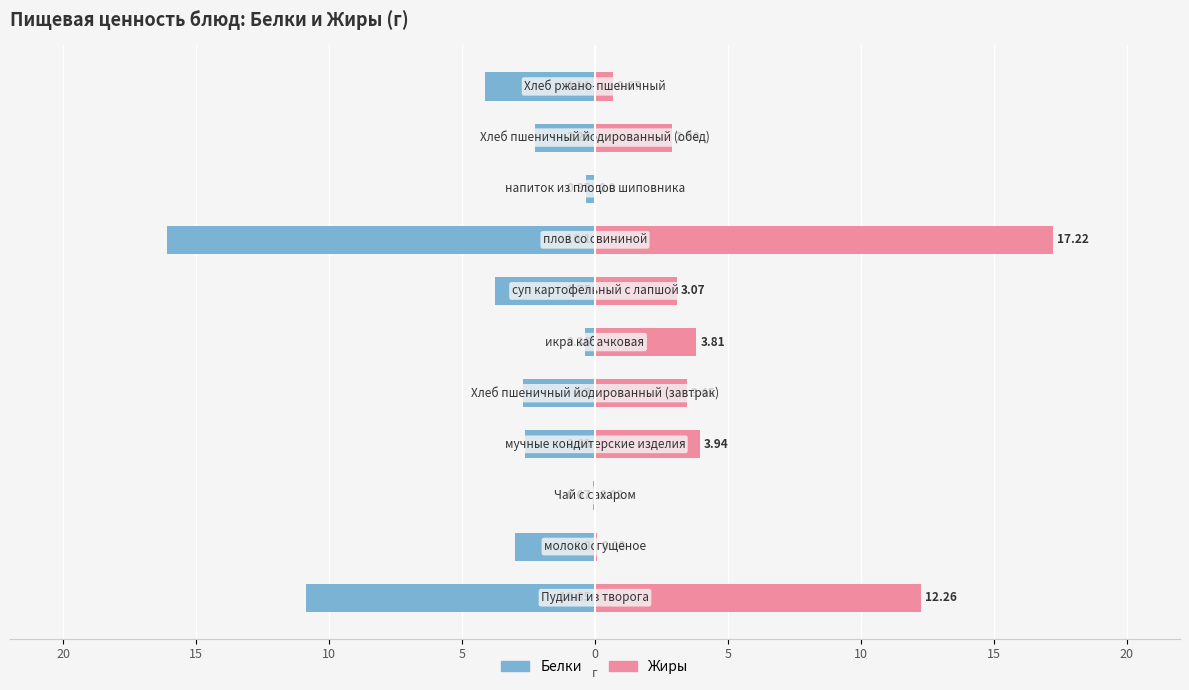

What are all the series names shown in the legend?

Белки, Жиры